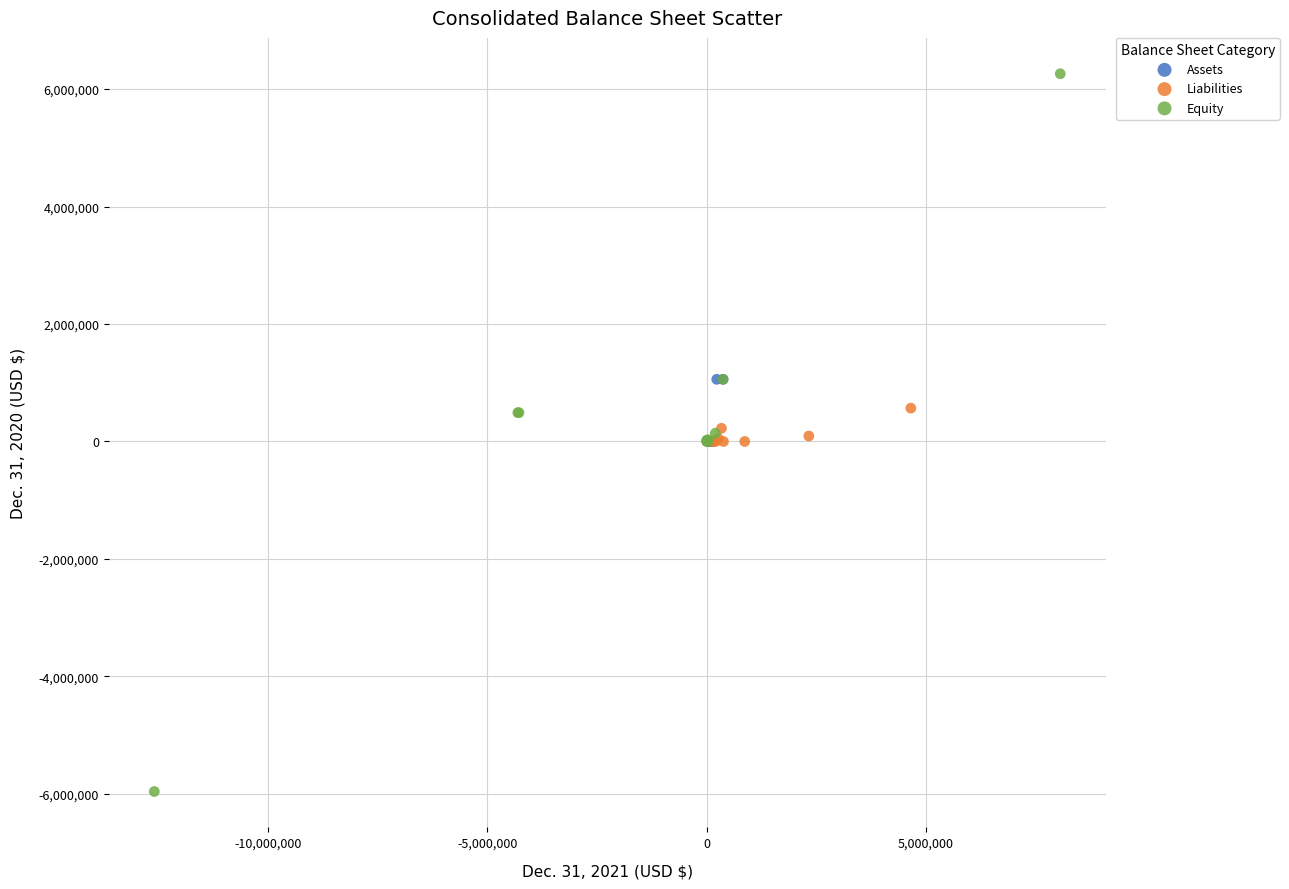

Which series reaches the maximum Y coordinate?

Equity